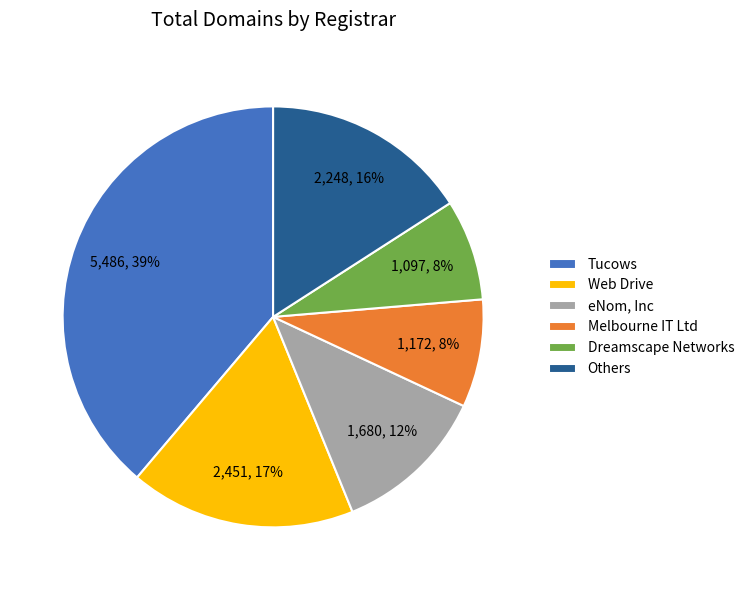

Is it true that Web Drive is 27% of the pie?

False